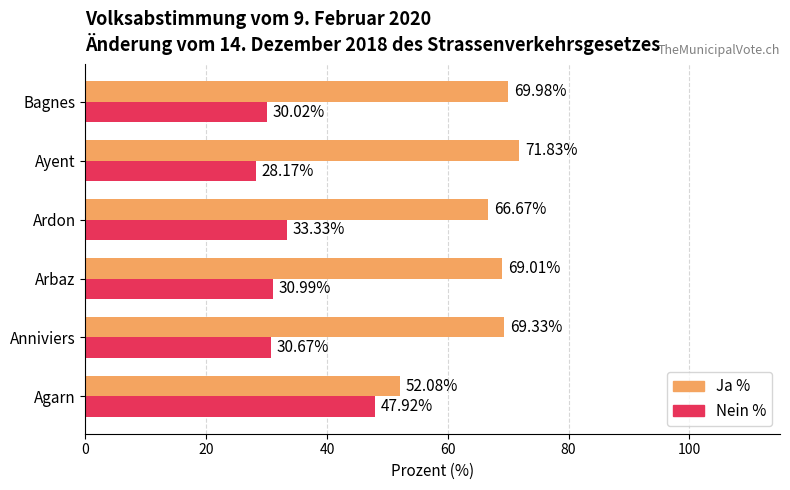

At which label is Nein % closest to 38?

Ardon